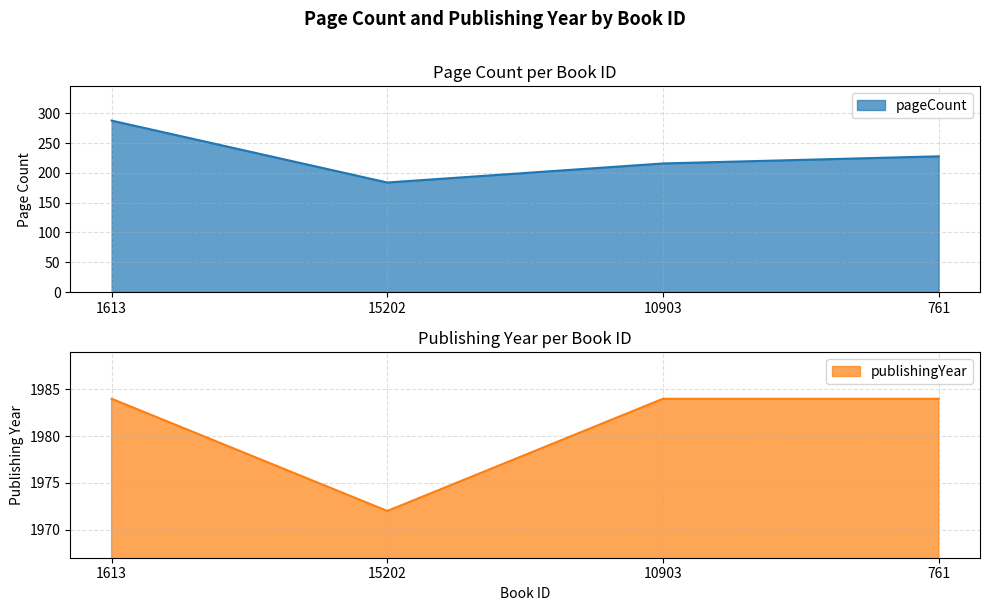

The pageCount series shows 184 at 15202. True or false?

True